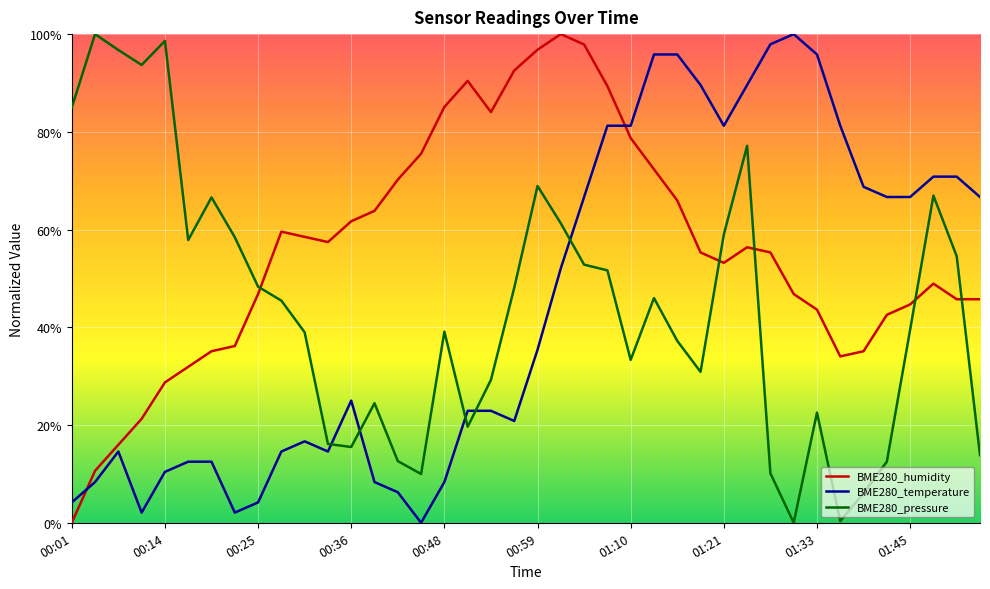

Reading right to left, transcribe all the data shown in this chart.

BME280_humidity: 01:54=0.5	01:51=0.5	01:48=0.5	01:45=0.4	01:43=0.4	01:39=0.4	01:36=0.3	01:33=0.4	01:30=0.5	01:27=0.6	01:24=0.6	01:21=0.5	01:19=0.6	01:16=0.7	01:13=0.7	01:10=0.8	01:08=0.9	01:05=1.0	01:02=1.0	00:59=1.0	00:56=0.9	00:53=0.8	00:51=0.9	00:48=0.9	00:45=0.8	00:42=0.7	00:39=0.6	00:36=0.6	00:33=0.6	00:31=0.6	00:28=0.6	00:25=0.5	00:22=0.4	00:19=0.4	00:16=0.3	00:14=0.3	00:11=0.2	00:08=0.2	00:04=0.1	00:01=0.0
BME280_temperature: 01:54=0.7	01:51=0.7	01:48=0.7	01:45=0.7	01:43=0.7	01:39=0.7	01:36=0.8	01:33=1.0	01:30=1.0	01:27=1.0	01:24=0.9	01:21=0.8	01:19=0.9	01:16=1.0	01:13=1.0	01:10=0.8	01:08=0.8	01:05=0.7	01:02=0.5	00:59=0.4	00:56=0.2	00:53=0.2	00:51=0.2	00:48=0.1	00:45=0.0	00:42=0.1	00:39=0.1	00:36=0.2	00:33=0.1	00:31=0.2	00:28=0.1	00:25=0.0	00:22=0.0	00:19=0.1	00:16=0.1	00:14=0.1	00:11=0.0	00:08=0.1	00:04=0.1	00:01=0.0
BME280_pressure: 01:54=0.1	01:51=0.5	01:48=0.7	01:45=0.4	01:43=0.1	01:39=0.1	01:36=0.0	01:33=0.2	01:30=0.0	01:27=0.1	01:24=0.8	01:21=0.6	01:19=0.3	01:16=0.4	01:13=0.5	01:10=0.3	01:08=0.5	01:05=0.5	01:02=0.6	00:59=0.7	00:56=0.5	00:53=0.3	00:51=0.2	00:48=0.4	00:45=0.1	00:42=0.1	00:39=0.2	00:36=0.2	00:33=0.2	00:31=0.4	00:28=0.5	00:25=0.5	00:22=0.6	00:19=0.7	00:16=0.6	00:14=1.0	00:11=0.9	00:08=1.0	00:04=1.0	00:01=0.8